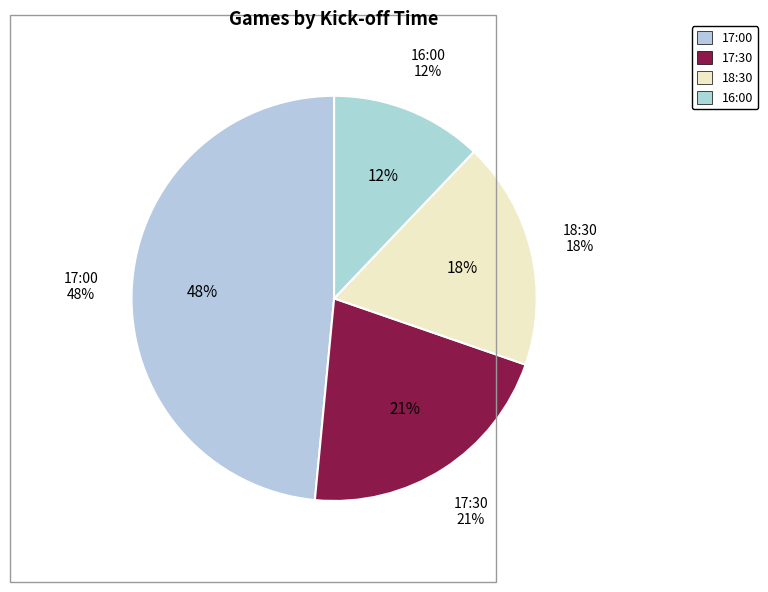

To the nearest percent, what portion does 16:00 represent?

12%